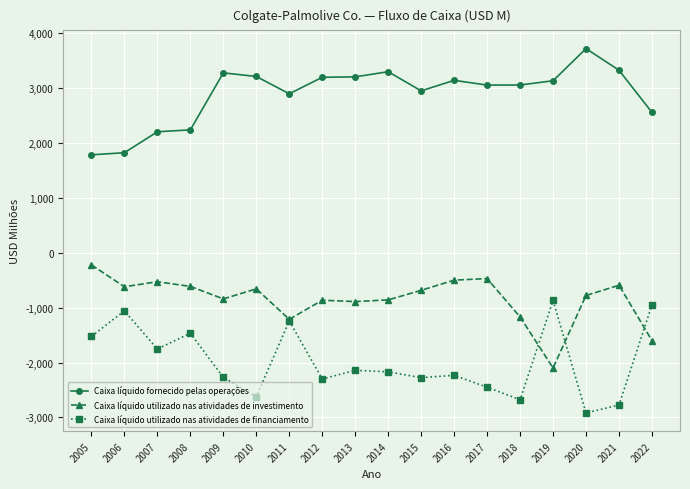

True or false: Caixa líquido fornecido pelas operações and Caixa líquido utilizado nas atividades de financiamento intersect in this chart.

False